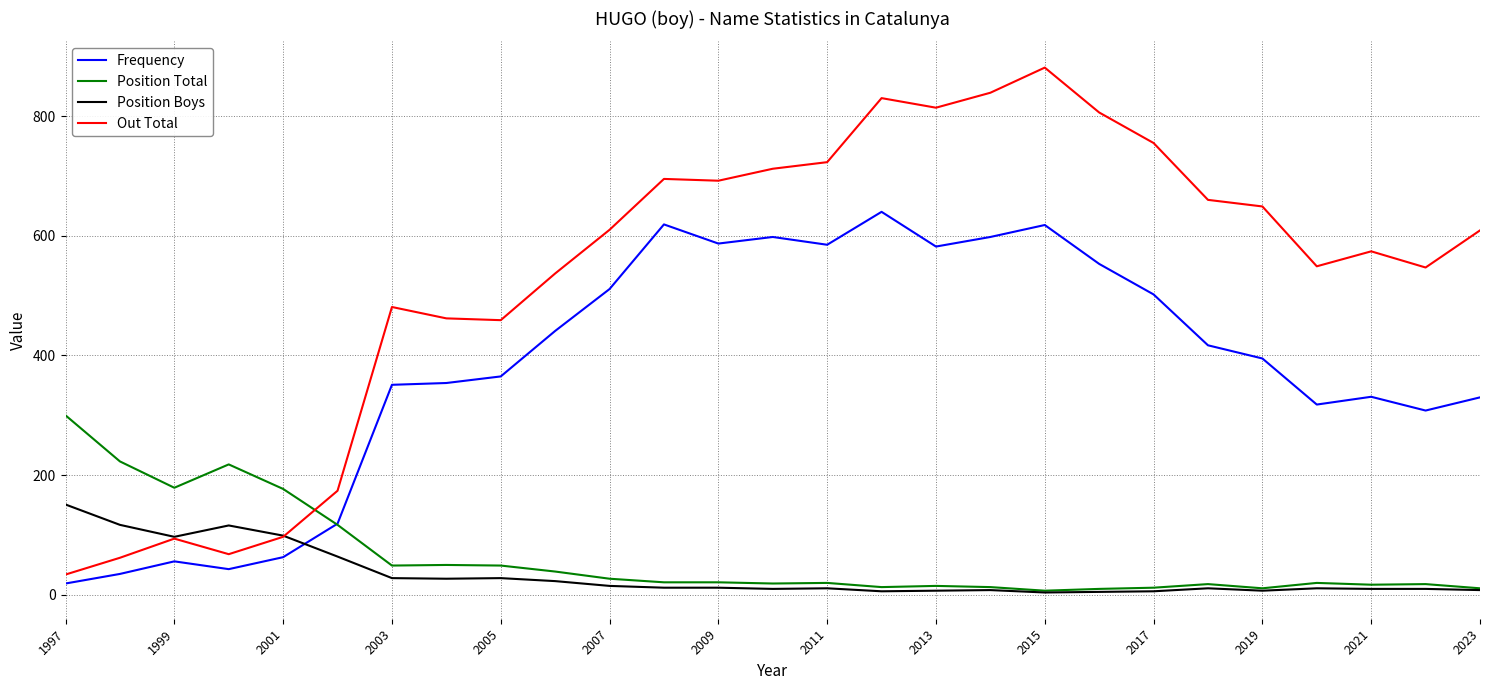

True or false: Frequency and Position Boys intersect in this chart.

True